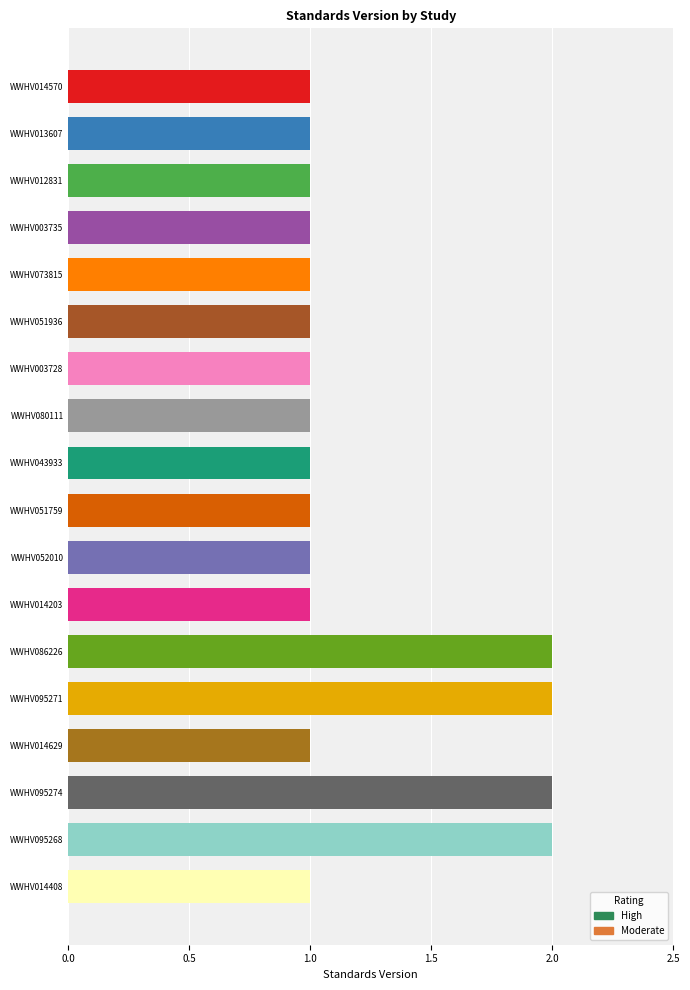

How many values are between 1 and 2?

18